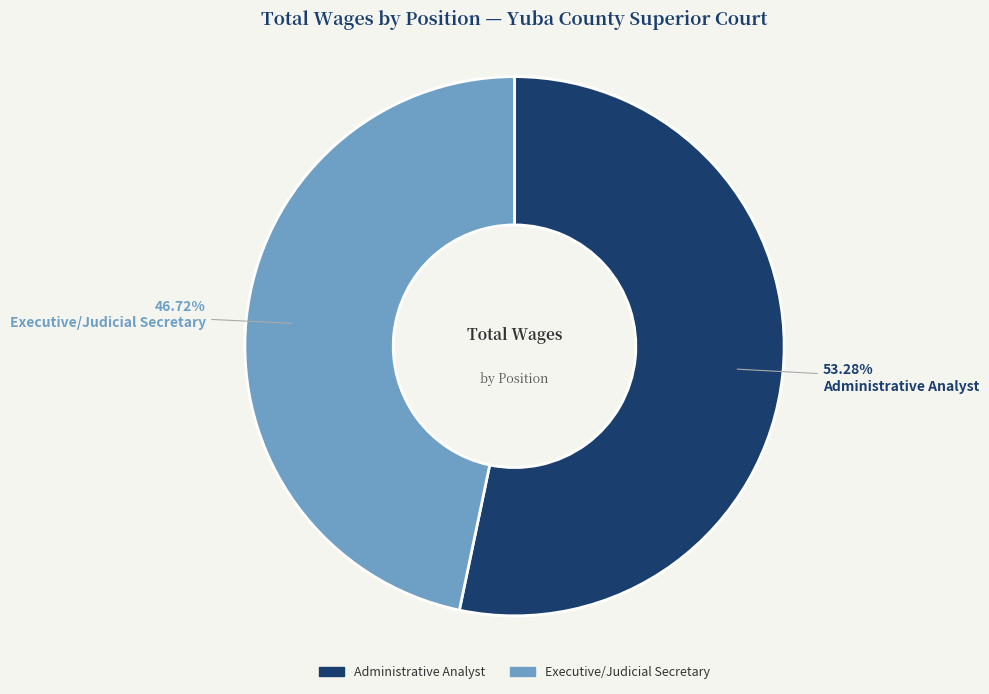

What is the smallest slice in the pie chart?

Executive/Judicial Secretary